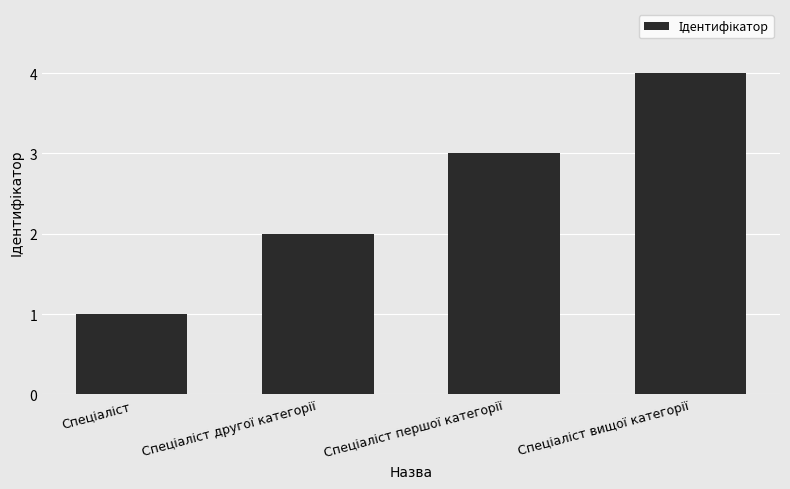

What is the difference between the maximum and minimum values?

3